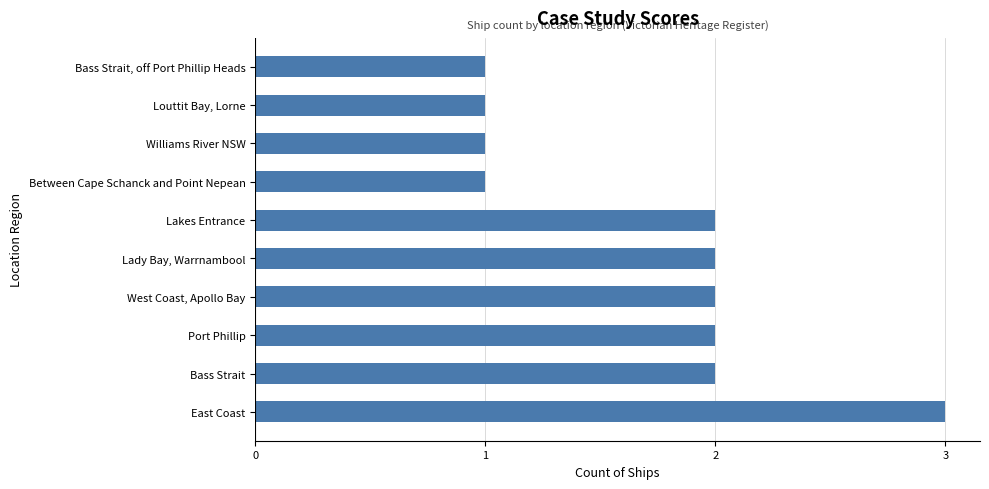

What is the sum of all values?

17